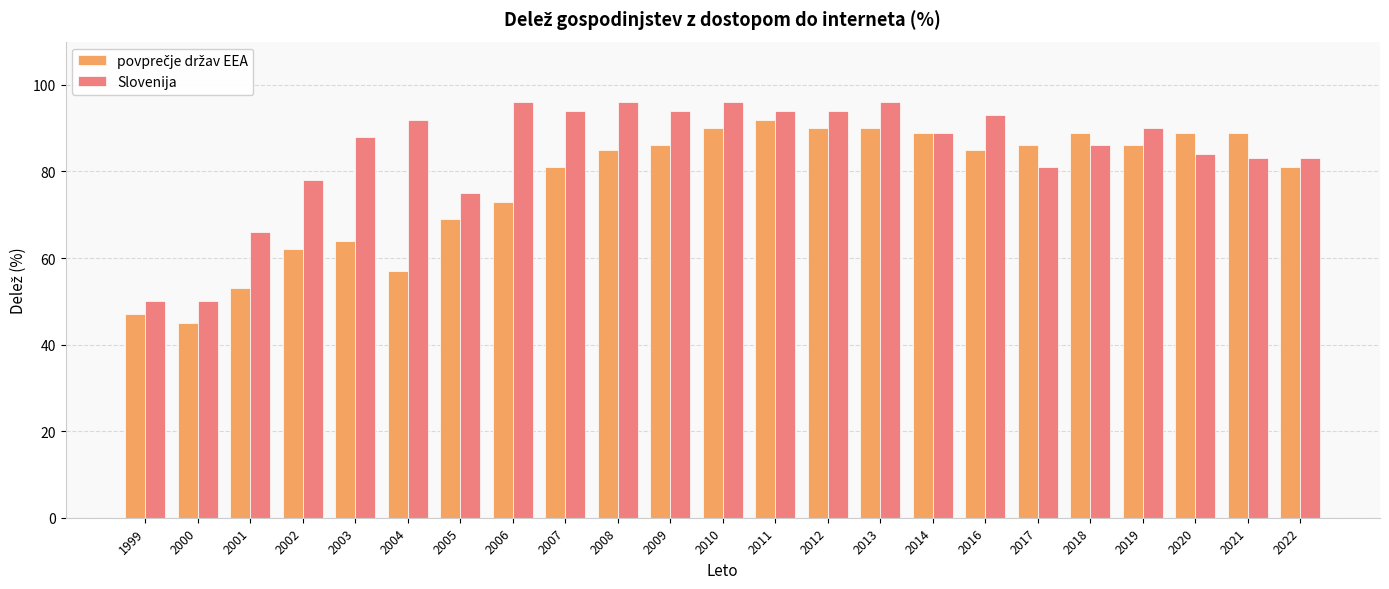

What is the maximum value shown in the chart?

96